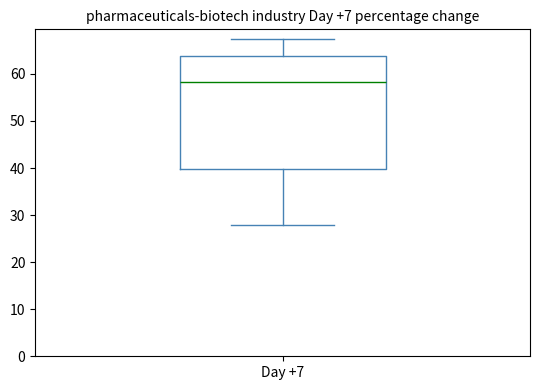

Read this box plot against the y-axis: the position of the median line, the range covered by the box, and the ends of both whiskers. The values are not printed on the chart, so give them approximately, as read against the axis.

median 58, box 40 to 64, whiskers 28 to 67